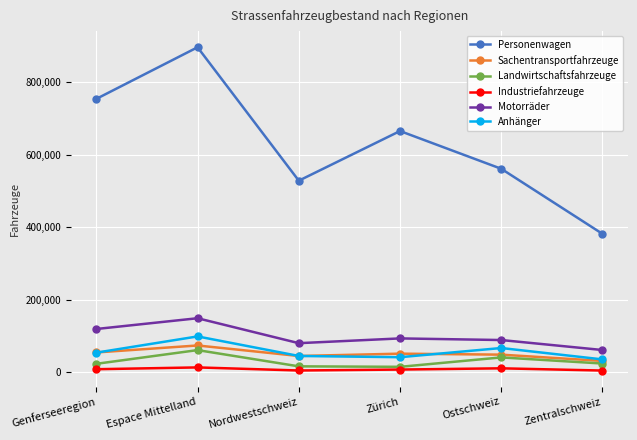

How many lines are shown in the chart?

6